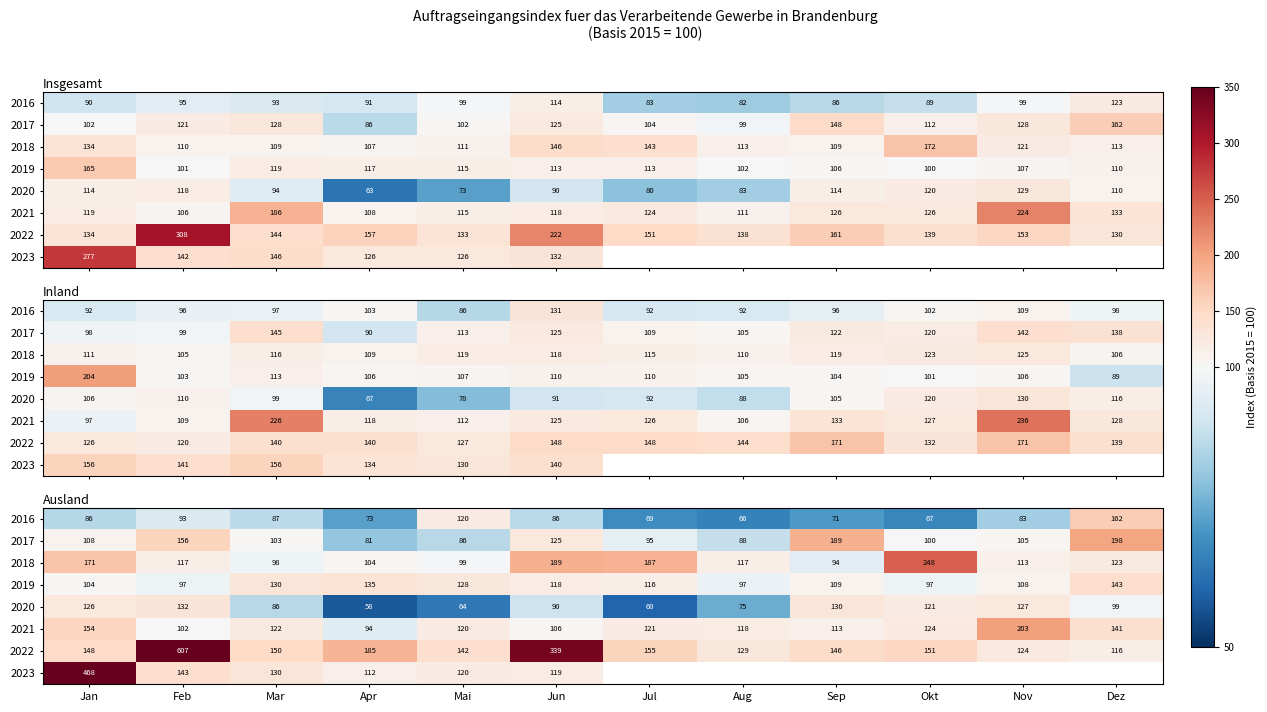

Which has a higher value, Jan or Apr?

Jan